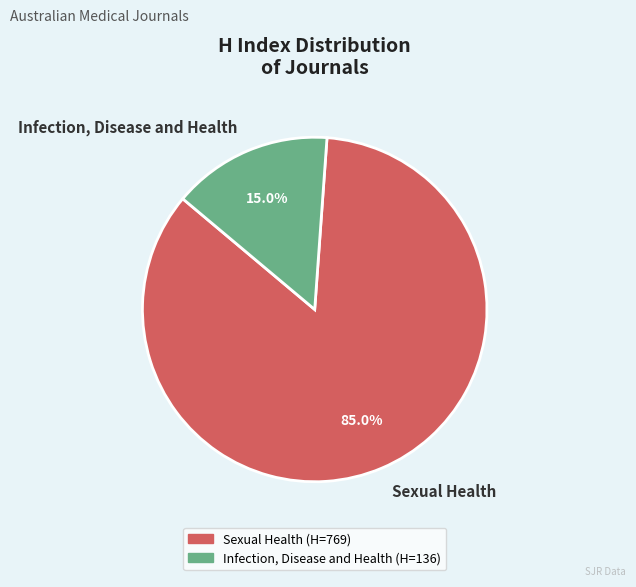

What portion of the pie excludes Sexual Health?

15.0%